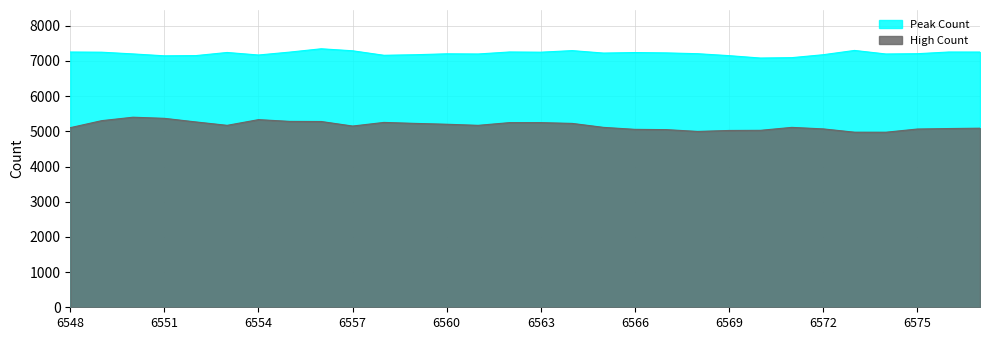

Which series changed the most between 6560 and 6571?

Peak Count